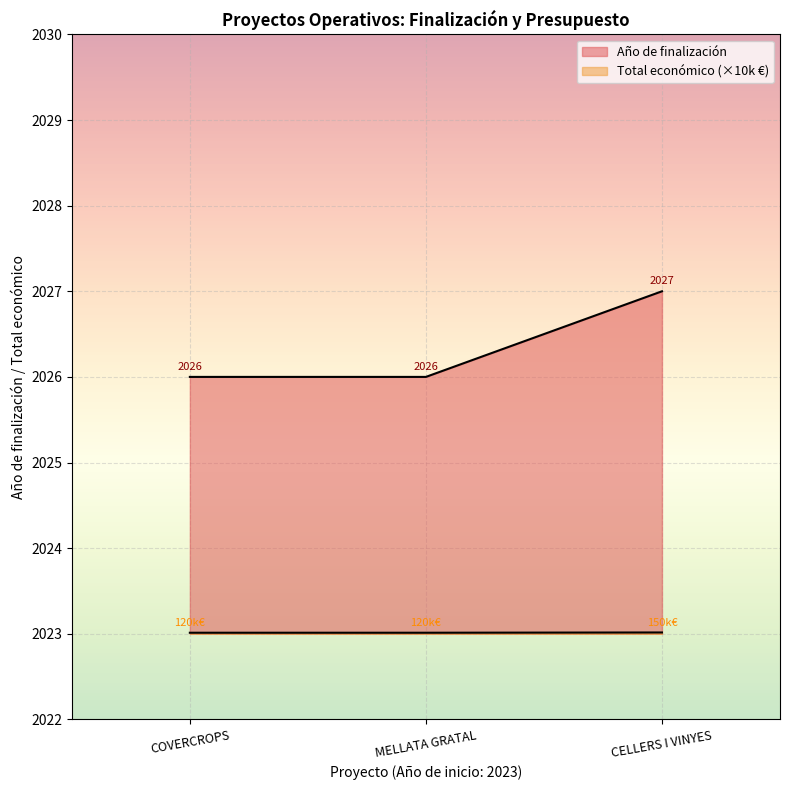

What is the total value across all series at COVERCROPS?

4049.0